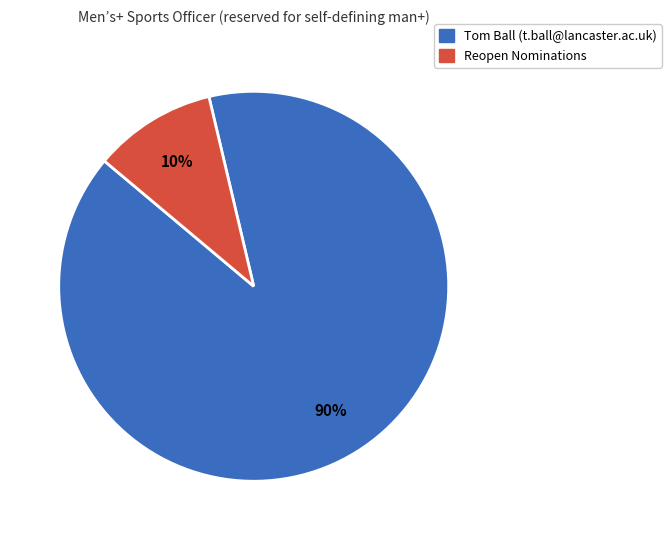

Rank the categories by value from lowest to highest.

Reopen Nominations, Tom Ball (t.ball@lancaster.ac.uk)